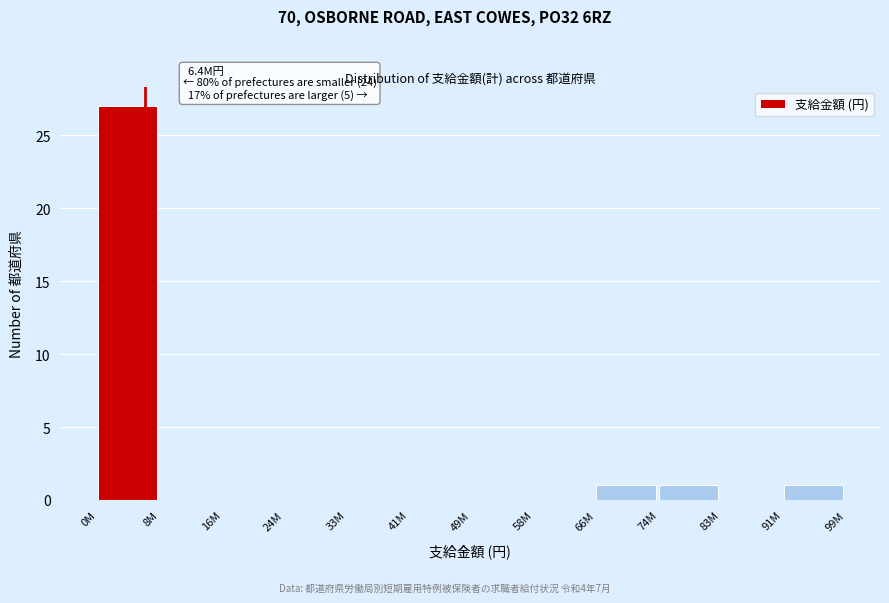

Reading left to right, list all the values displayed in this chart.

0M=27	8M=0	16M=0	24M=0	33M=0	41M=0	49M=0	58M=0	66M=1	74M=1	83M=0	91M=1